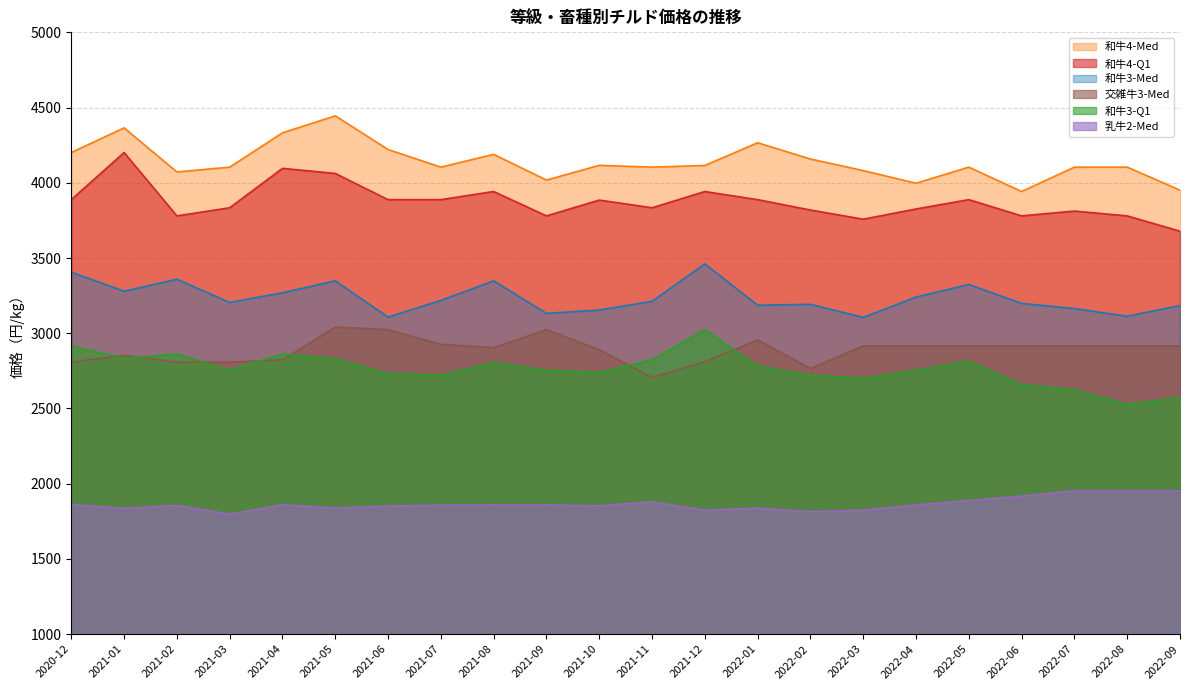

True or false: 和牛3-Med and 交雑牛3-Med cross at least once.

False